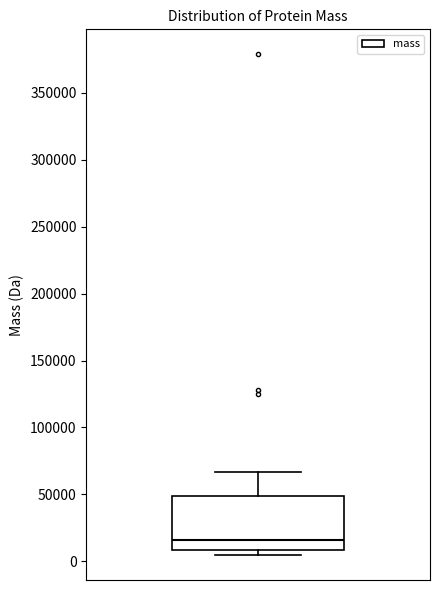

Where does the upper whisker of the box end on the y-axis? The values are not printed on the chart, so give them approximately, as read against the axis.

65000